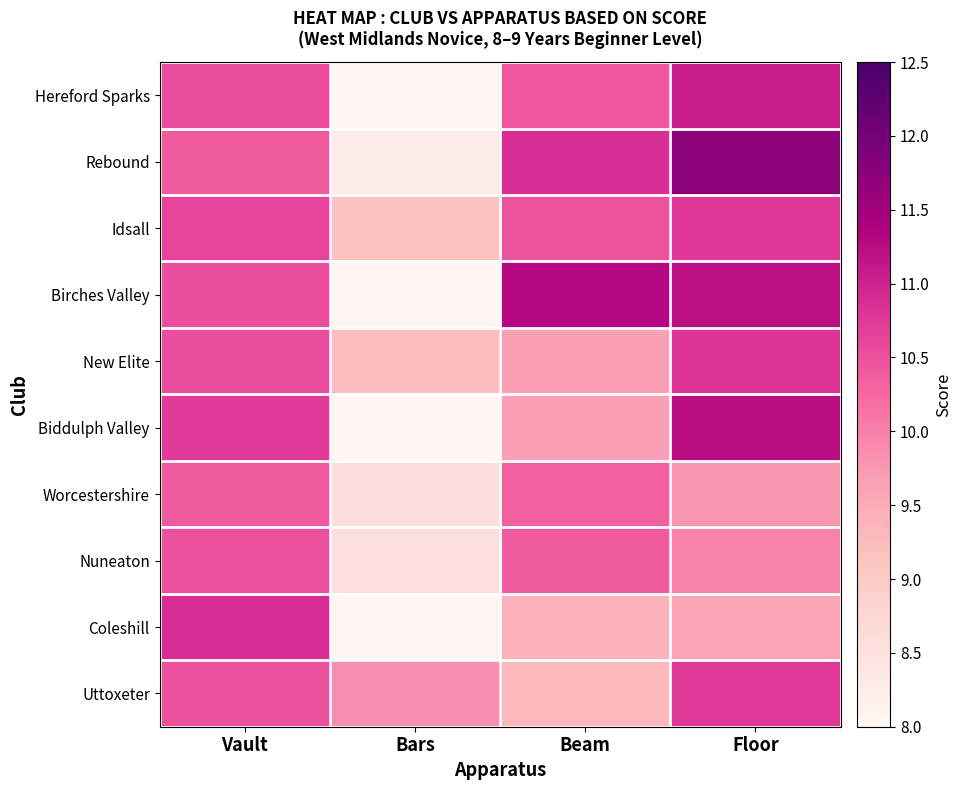

Reading left to right, what are all the values shown in this chart?

Hereford Sparks: Vault=10.5	Bars=5.3	Beam=10.4	Floor=11.1
Rebound: Vault=10.4	Bars=8.3	Beam=10.8	Floor=11.7
Idsall: Vault=10.6	Bars=9.2	Beam=10.5	Floor=10.8
Birches Valley: Vault=10.5	Bars=4.5	Beam=11.3	Floor=11.2
New Elite: Vault=10.5	Bars=9.2	Beam=9.7	Floor=10.8
Biddulph Valley: Vault=10.7	Bars=0.0	Beam=9.7	Floor=11.2
Worcestershire: Vault=10.4	Bars=8.6	Beam=10.3	Floor=9.8
Nuneaton: Vault=10.5	Bars=8.5	Beam=10.4	Floor=10.0
Coleshill: Vault=10.9	Bars=6.2	Beam=9.4	Floor=9.6
Uttoxeter: Vault=10.5	Bars=9.8	Beam=9.3	Floor=10.8